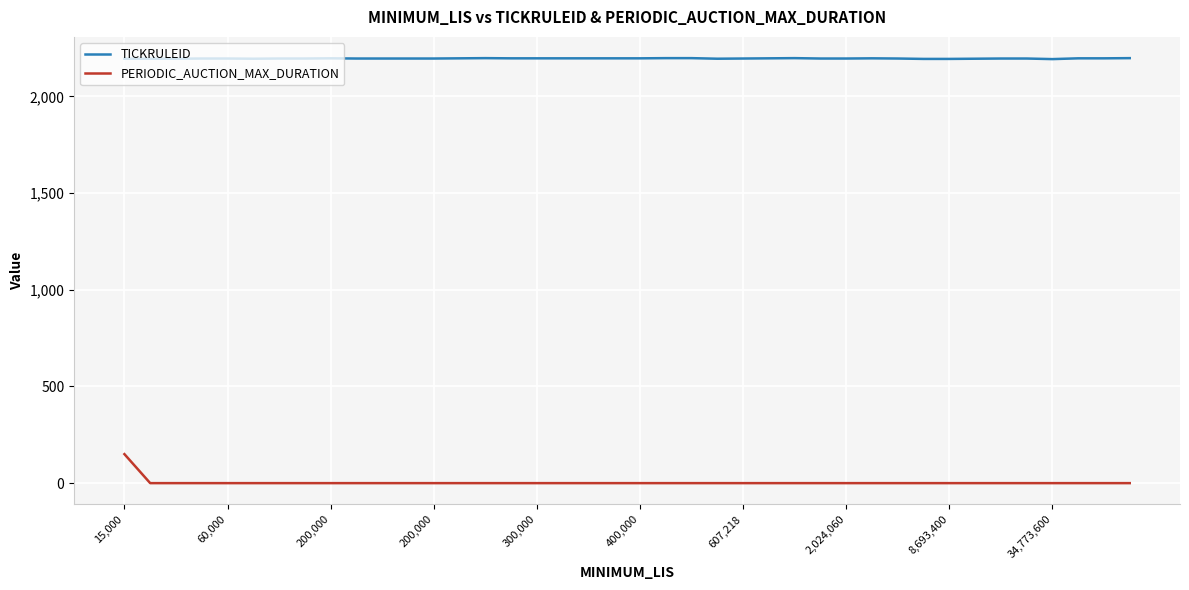

Which series has the largest total across all categories?

TICKRULEID